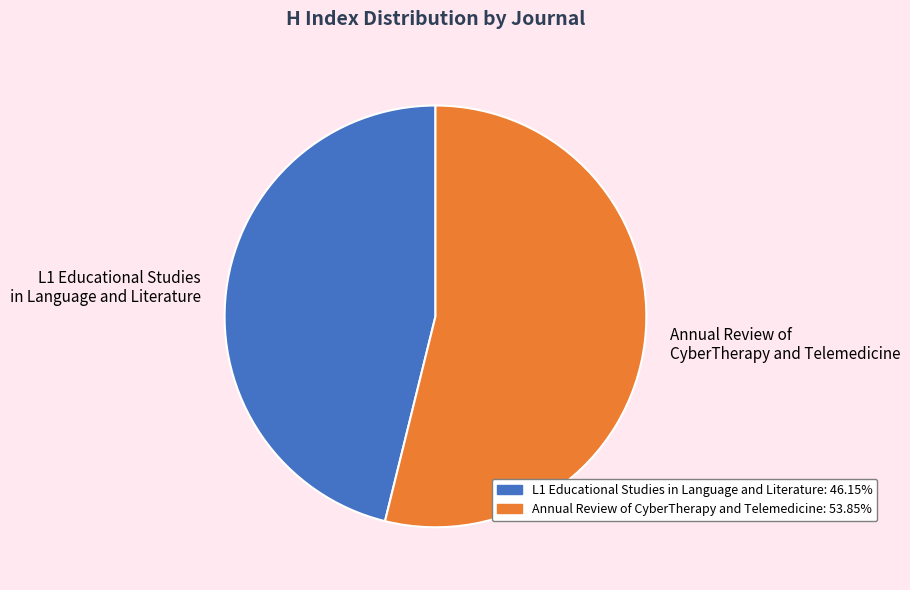

What is the ratio of the value at L1 Educational Studies in Language and Literature to the value at Annual Review of CyberTherapy and Telemedicine?

0.9